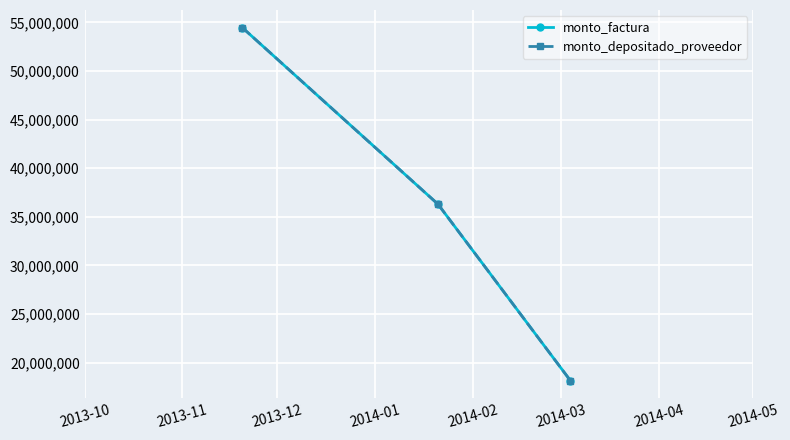

Which series has the widest spread of values?

monto_factura